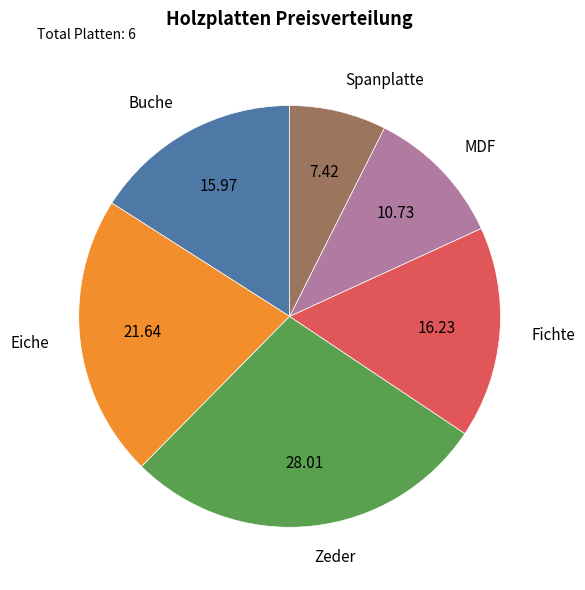

Is there a majority slice in this chart?

No